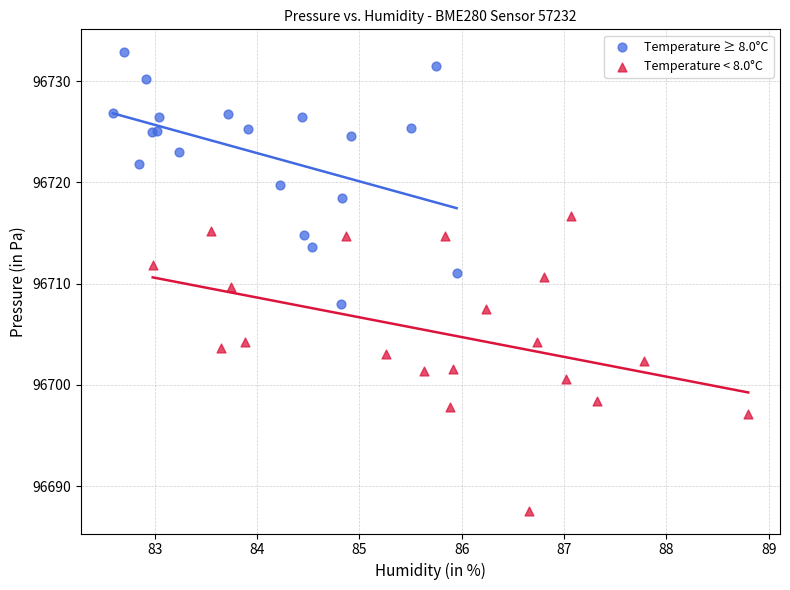

Which series contains the highest Y value?

Temperature ≥ 8.0°C